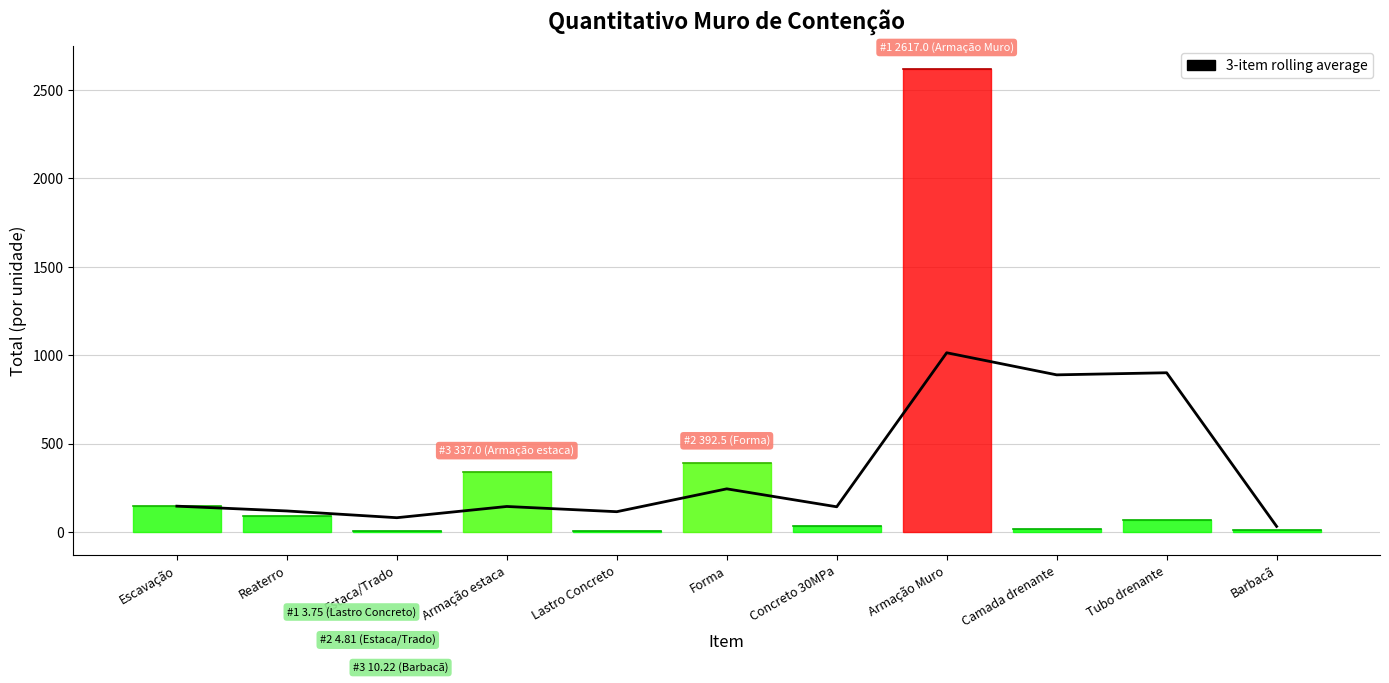

What is the greatest value displayed?

1014.1